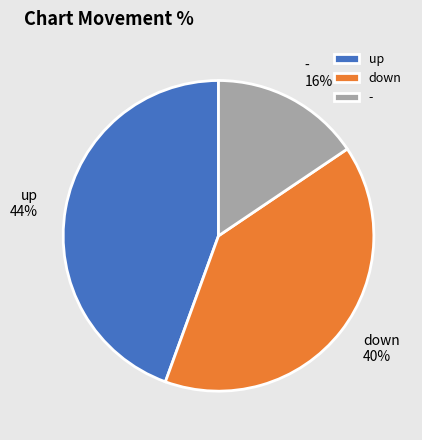

How many slices are in this pie chart?

3